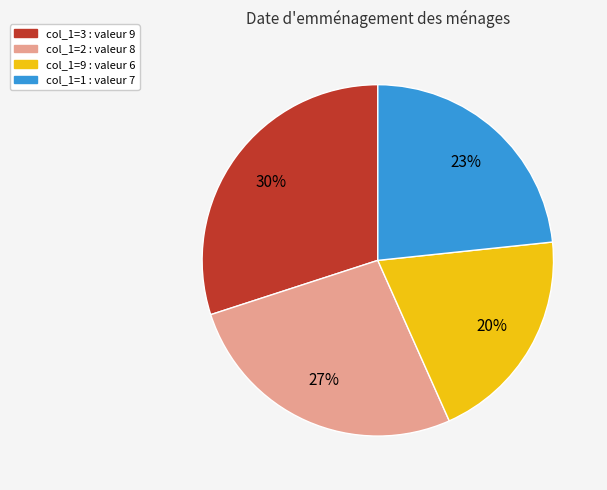

To the nearest percent, what is the difference between the largest and smallest slice percentages?

10%